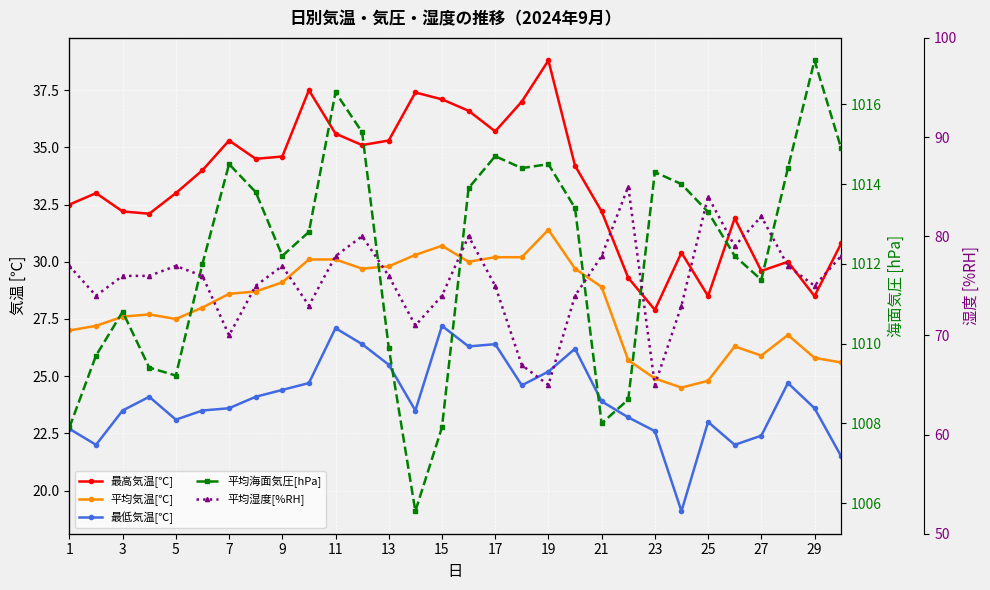

Reading right to left, extract all data points from this chart.

最高気温[℃]: 30.8	28.5	30.0	29.6	31.9	28.5	30.4	27.9	29.3	32.2	34.2	38.8	37.0	35.7	36.6	37.1	37.4	35.3	35.1	35.6	37.5	34.6	34.5	35.3	34.0	33.0	32.1	32.2	33.0	32.5
平均気温[℃]: 25.6	25.8	26.8	25.9	26.3	24.8	24.5	24.9	25.7	28.9	29.7	31.4	30.2	30.2	30.0	30.7	30.3	29.8	29.7	30.1	30.1	29.1	28.7	28.6	28.0	27.5	27.7	27.6	27.2	27.0
最低気温[℃]: 21.5	23.6	24.7	22.4	22.0	23.0	19.1	22.6	23.2	23.9	26.2	25.2	24.6	26.4	26.3	27.2	23.5	25.5	26.4	27.1	24.7	24.4	24.1	23.6	23.5	23.1	24.1	23.5	22.0	22.7
平均海面気圧[hPa]: 1014.9	1017.1	1014.4	1011.6	1012.2	1013.3	1014.0	1014.3	1008.6	1008.0	1013.4	1014.5	1014.4	1014.7	1013.9	1007.9	1005.8	1009.9	1015.3	1016.3	1012.8	1012.2	1013.8	1014.5	1012.0	1009.2	1009.4	1010.8	1009.7	1007.9
平均湿度[%RH]: 78.0	75.0	77.0	82.0	79.0	84.0	73.0	65.0	85.0	78.0	74.0	65.0	67.0	75.0	80.0	74.0	71.0	76.0	80.0	78.0	73.0	77.0	75.0	70.0	76.0	77.0	76.0	76.0	74.0	77.0